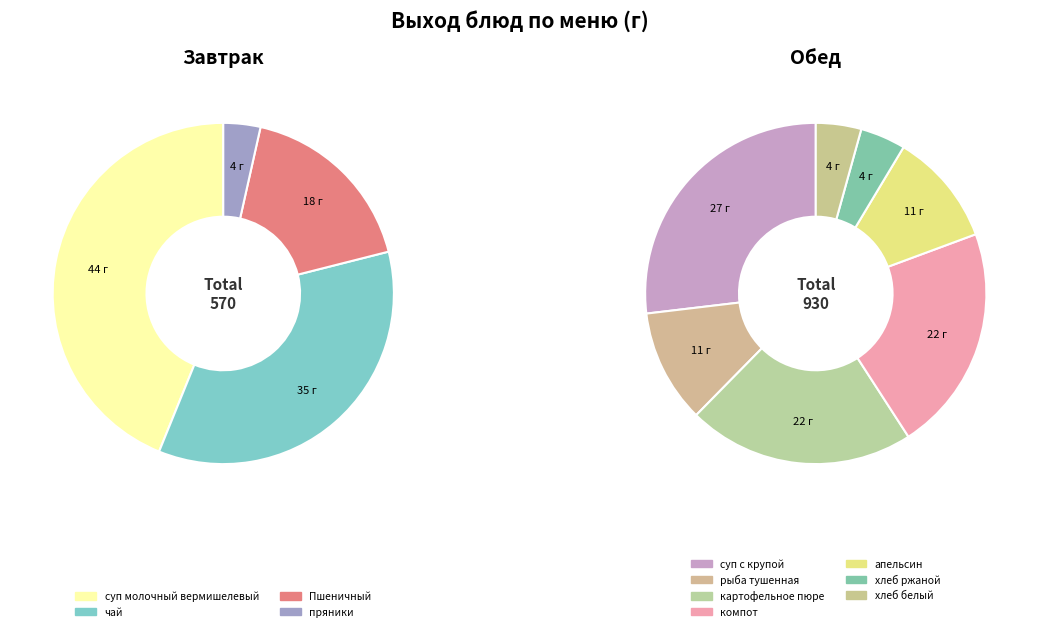

What is the smallest slice in the pie chart?

пряники